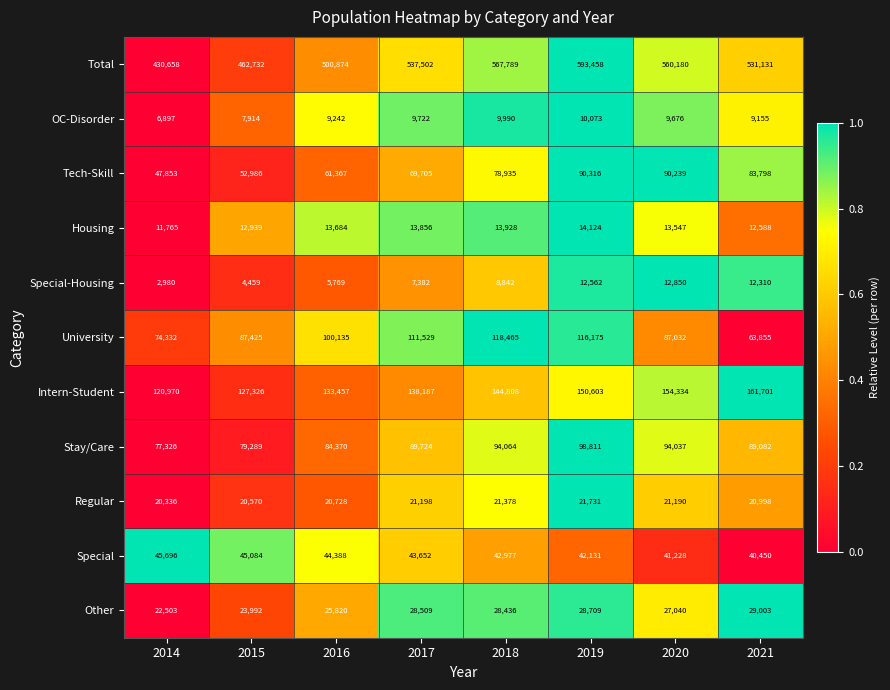

What is the average value of the Tech-Skill series?

71900